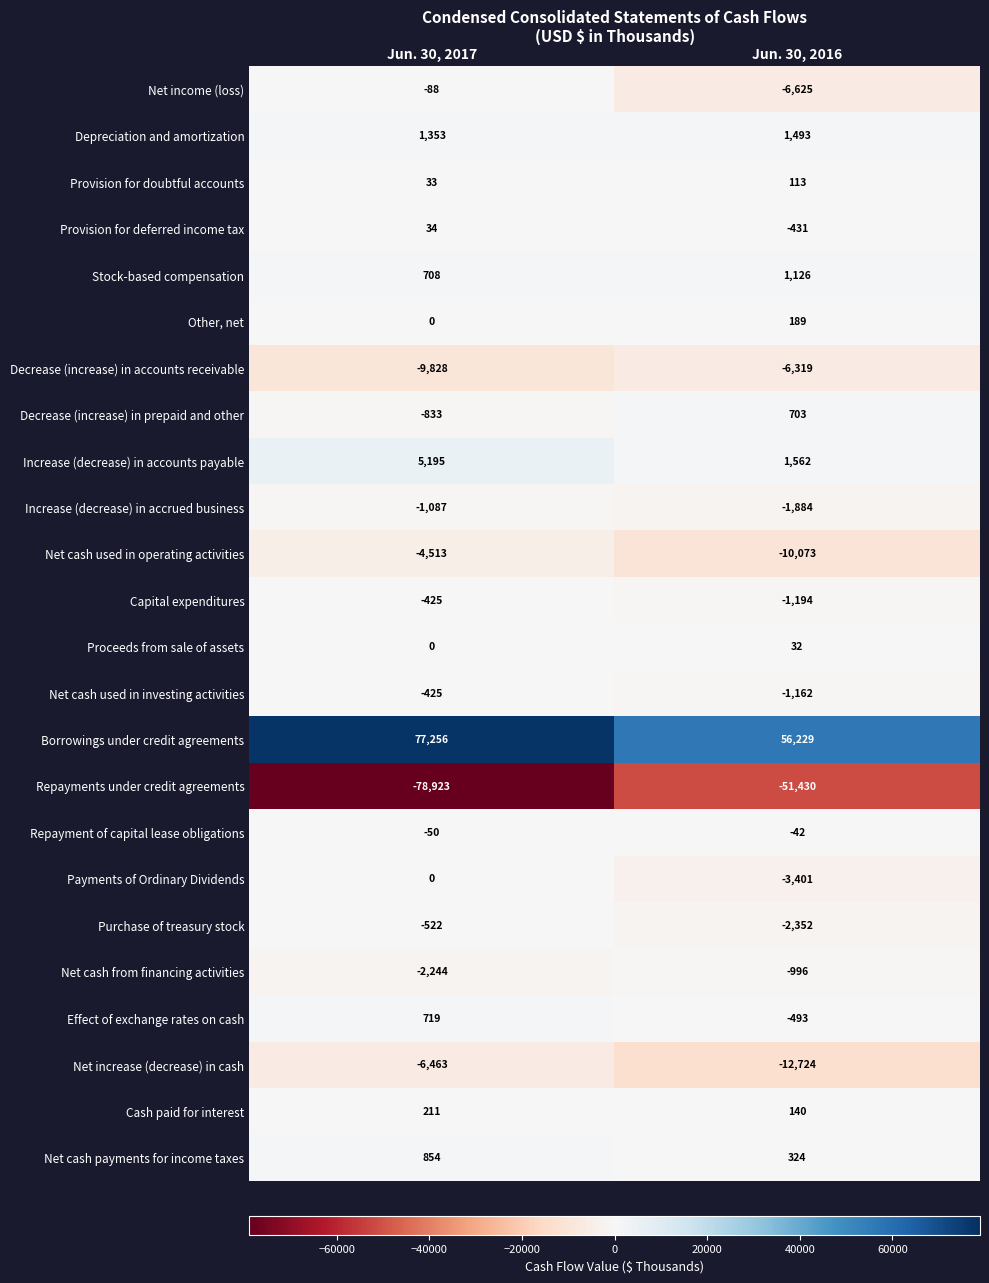

Which series has the widest spread of values?

Repayments under credit agreements